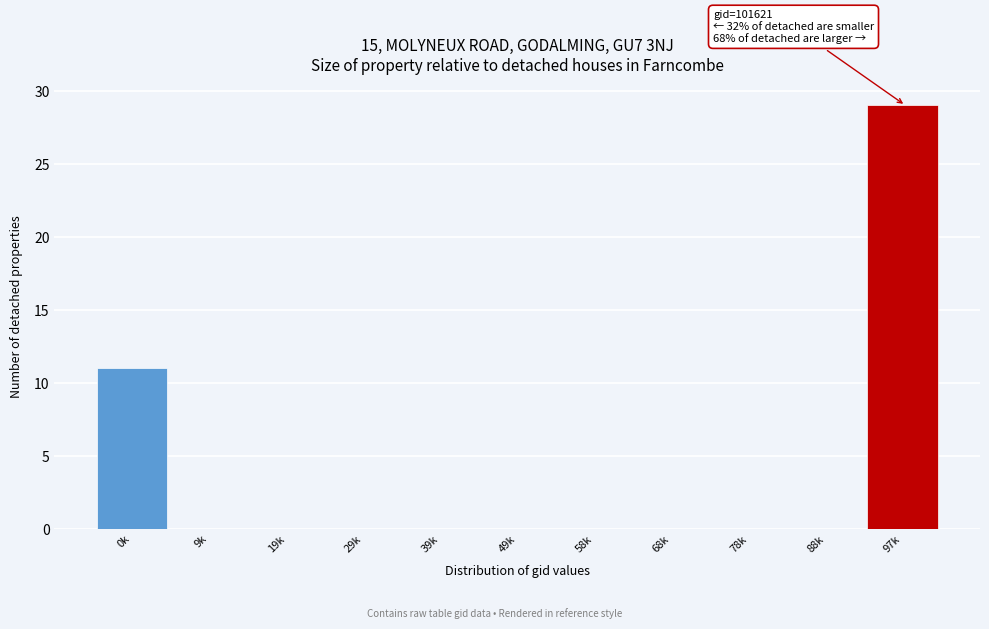

Reading left to right, what are all the values shown in this chart?

0k=11	9k=0	19k=0	29k=0	39k=0	49k=0	58k=0	68k=0	78k=0	88k=0	97k=29